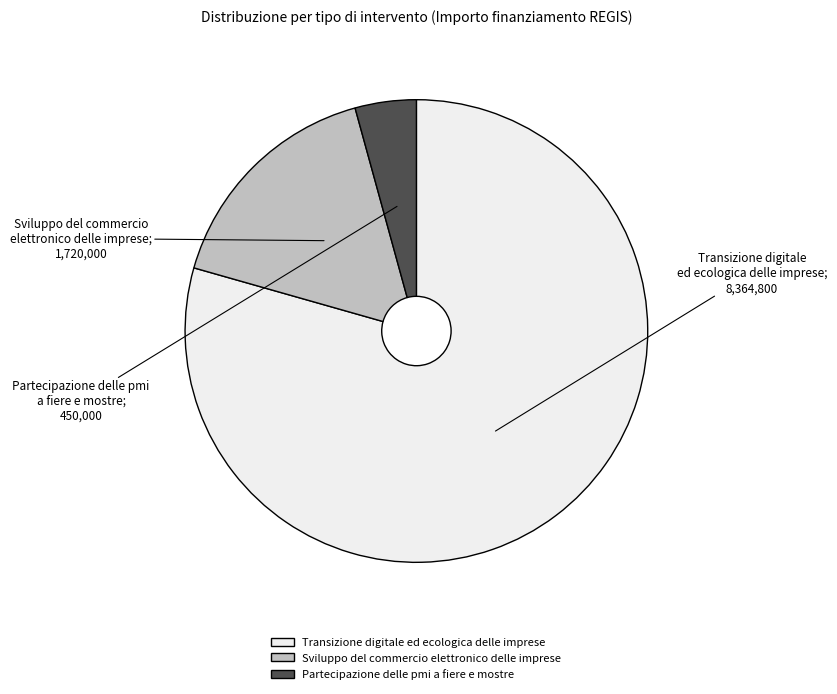

Is it true that Partecipazione delle pmi a fiere e mostre is 4% of the pie?

True